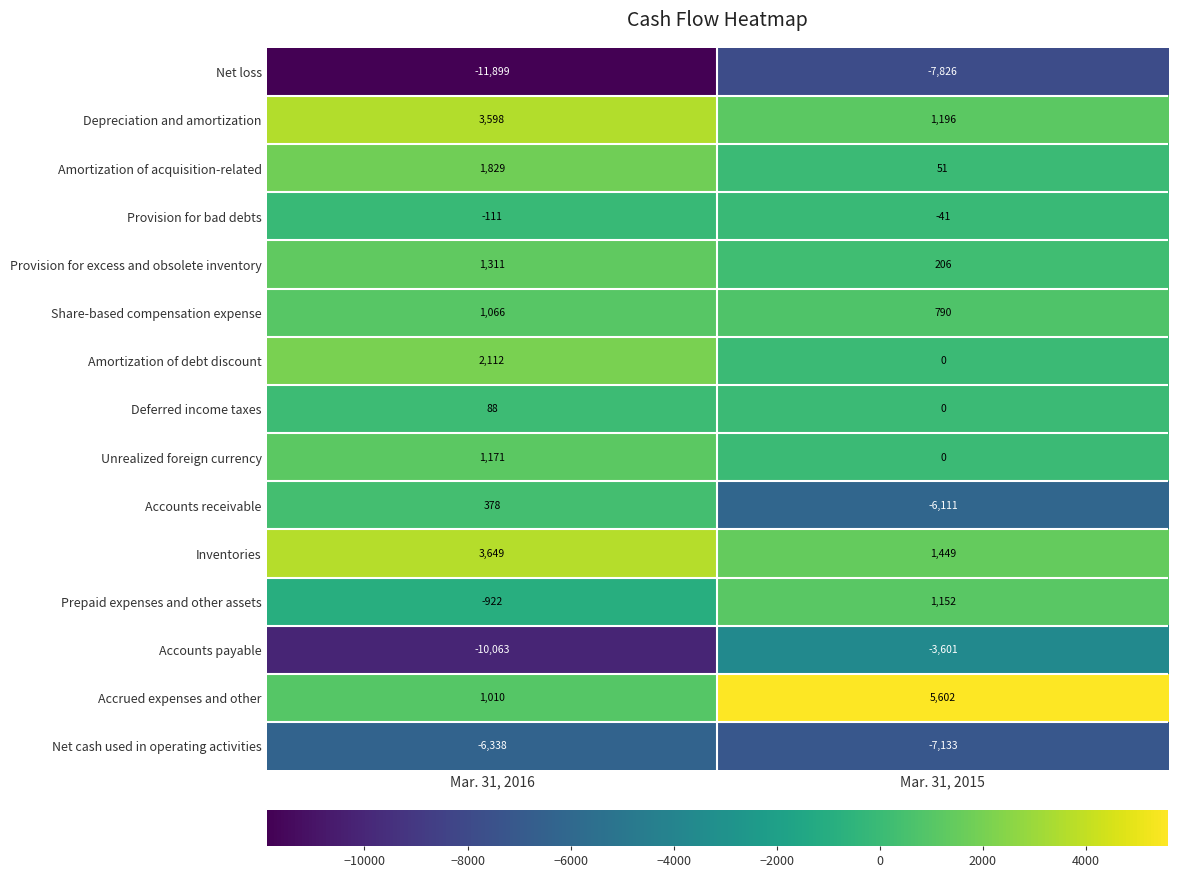

What is the difference between the maximum and minimum values in the Provision for excess and obsolete inventory series?

1105